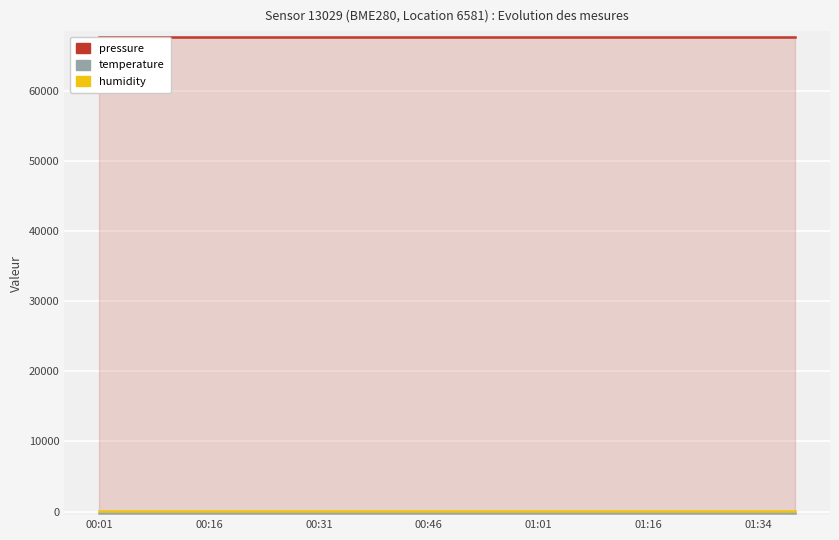

Is it true that pressure equals 67634.9 at 19?

True